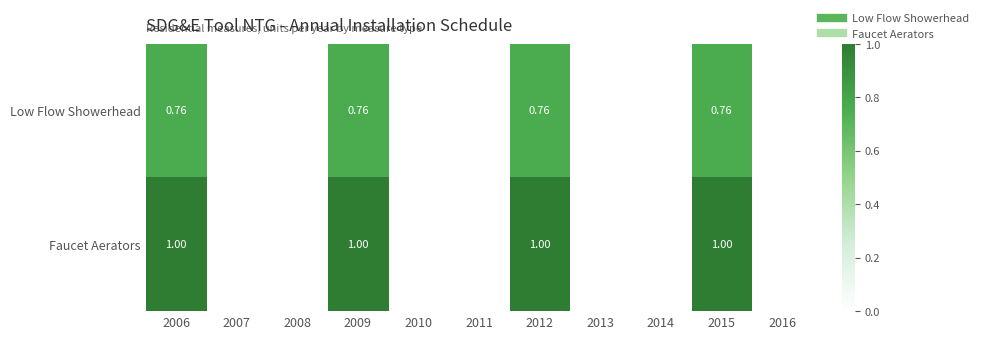

Count the number of categories in the chart.

11